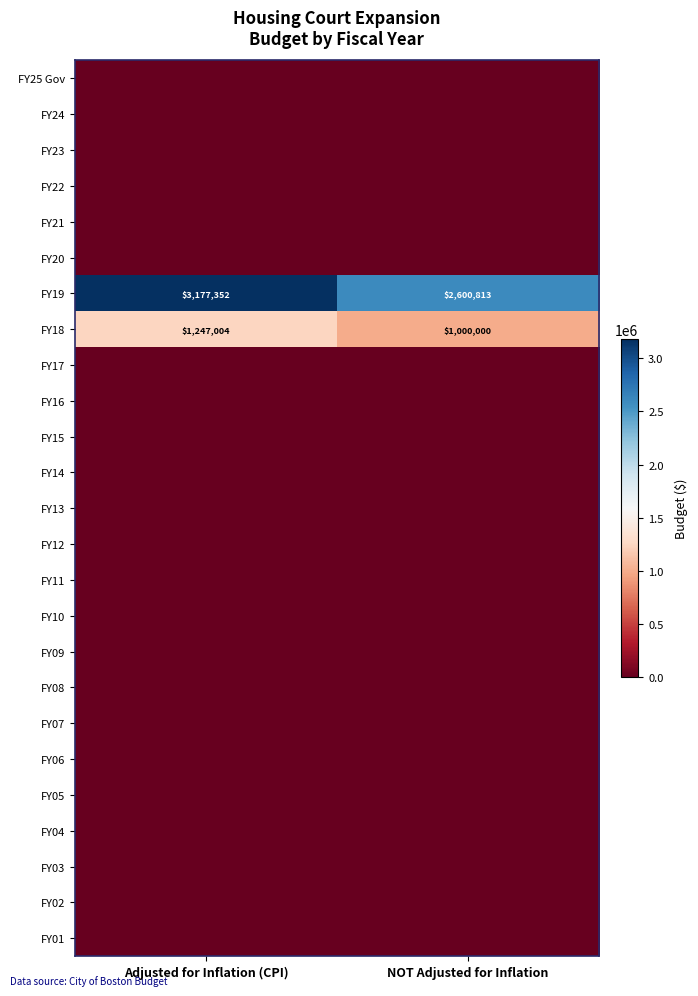

At which label is FY19 closest to 2889082?

NOT Adjusted for Inflation